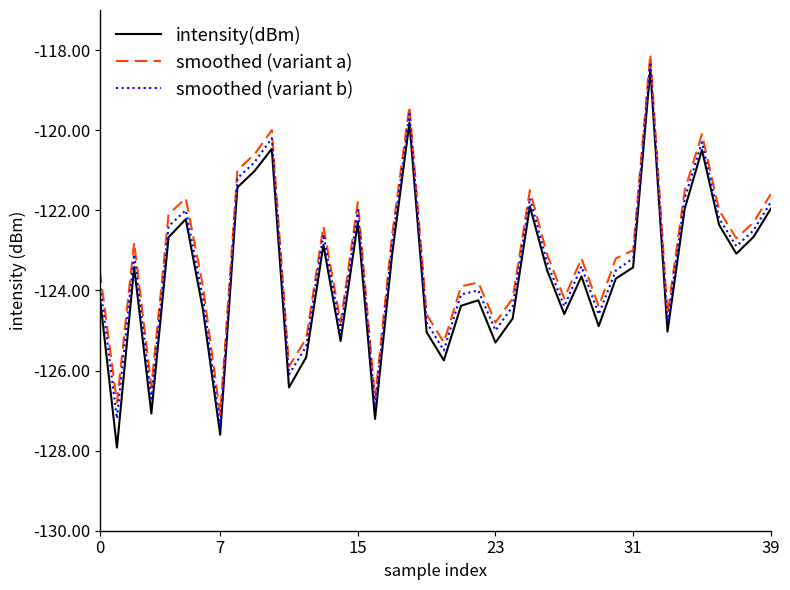

Reading left to right, list all the values displayed in this chart.

intensity(dBm): -124.1	-127.9	-123.4	-127.1	-122.7	-122.2	-124.5	-127.6	-121.4	-121.0	-120.5	-126.4	-125.7	-122.9	-125.3	-122.3	-127.2	-123.1	-119.8	-125.0	-125.7	-124.4	-124.2	-125.3	-124.7	-121.9	-123.5	-124.6	-123.6	-124.9	-123.7	-123.4	-118.5	-125.0	-122.0	-120.5	-122.4	-123.1	-122.7	-122.0
smoothed (variant a): -123.5	-126.8	-122.8	-126.4	-122.1	-121.7	-123.9	-127.1	-121.0	-120.6	-120.0	-125.9	-125.2	-122.4	-124.8	-121.8	-126.7	-122.6	-119.4	-124.6	-125.3	-123.9	-123.8	-124.8	-124.2	-121.5	-123.1	-124.2	-123.2	-124.4	-123.2	-123.0	-118.1	-124.6	-121.5	-120.1	-122.0	-122.7	-122.3	-121.6
smoothed (variant b): -123.8	-127.2	-123.1	-126.7	-122.4	-122.0	-124.2	-127.4	-121.2	-120.8	-120.2	-126.1	-125.4	-122.6	-125.0	-122.0	-126.9	-122.8	-119.6	-124.8	-125.5	-124.1	-124.0	-125.0	-124.4	-121.7	-123.3	-124.4	-123.4	-124.6	-123.5	-123.2	-118.3	-124.8	-121.7	-120.3	-122.2	-122.9	-122.5	-121.8